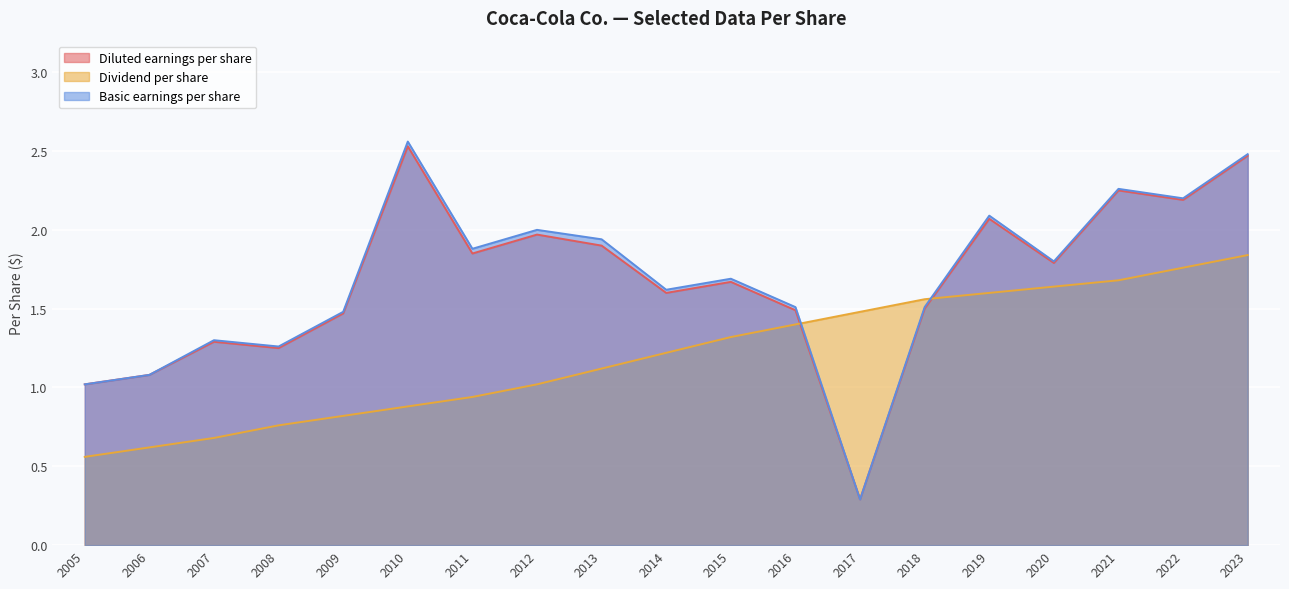

Between 2023 and 2005, which is larger?

2023